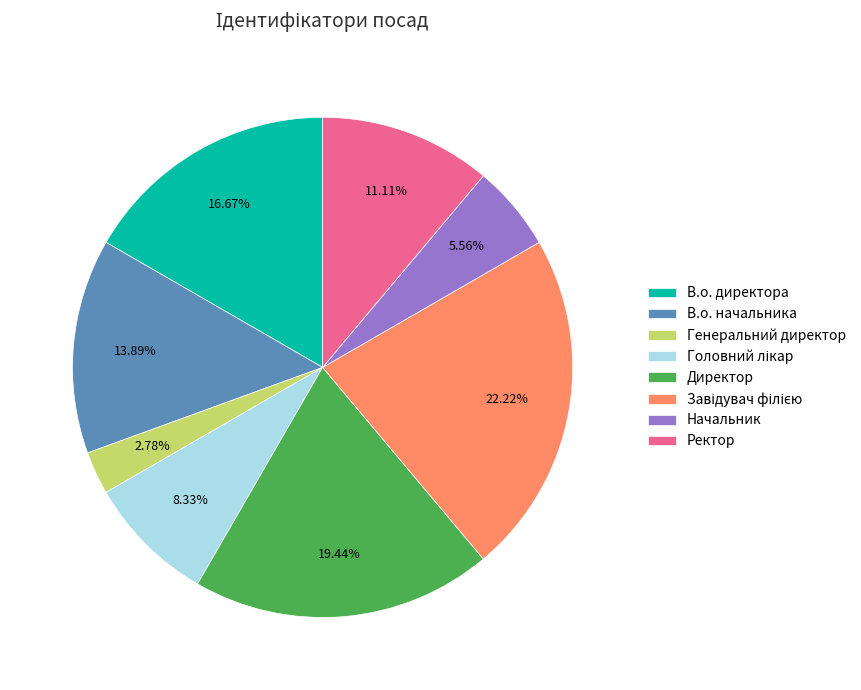

Is there a majority slice in this chart?

No